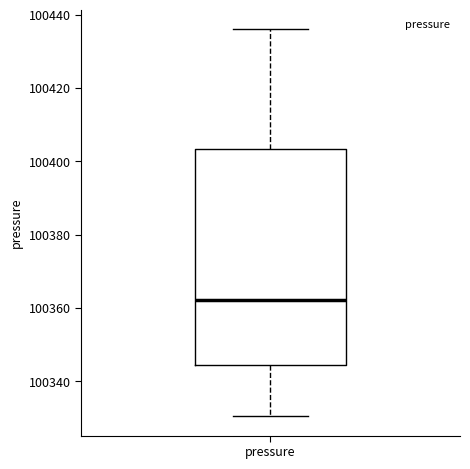

Where is the upper edge of the box for pressure on the y-axis? The values are not printed on the chart, so give them approximately, as read against the axis.

100404